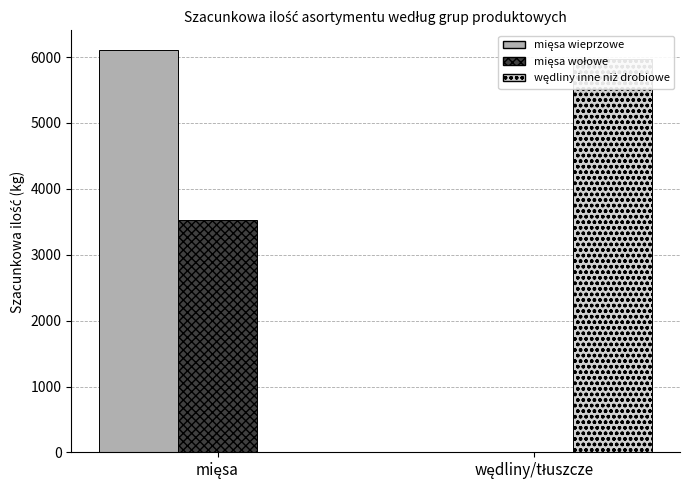

Which series has the widest spread of values?

mięsa wieprzowe